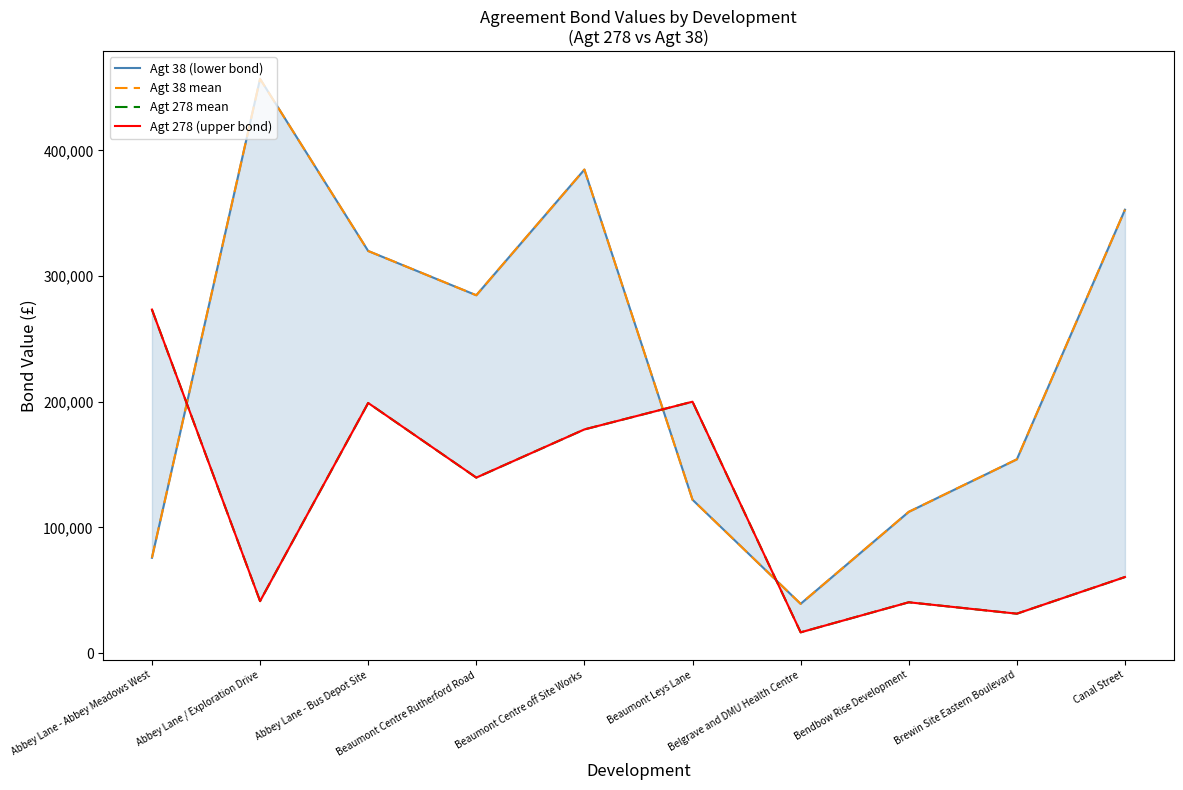

Is the value of Agt 38 (lower bond) at Beaumont Leys Lane greater than the value of Agt 38 mean at Abbey Lane / Exploration Drive?

No